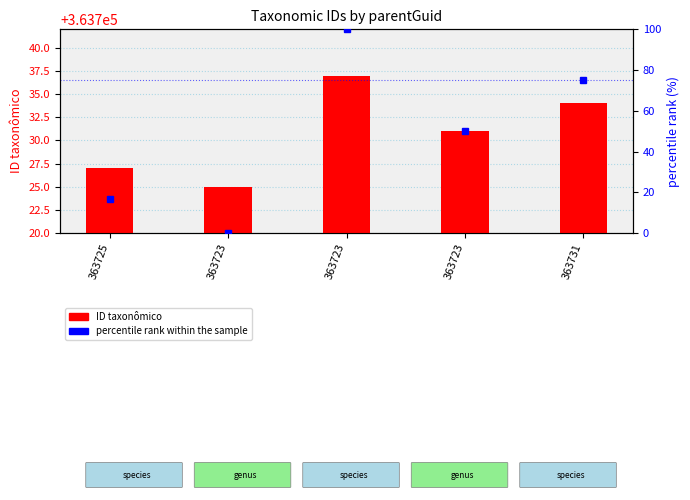

Does the chart contain stacked bars?

No